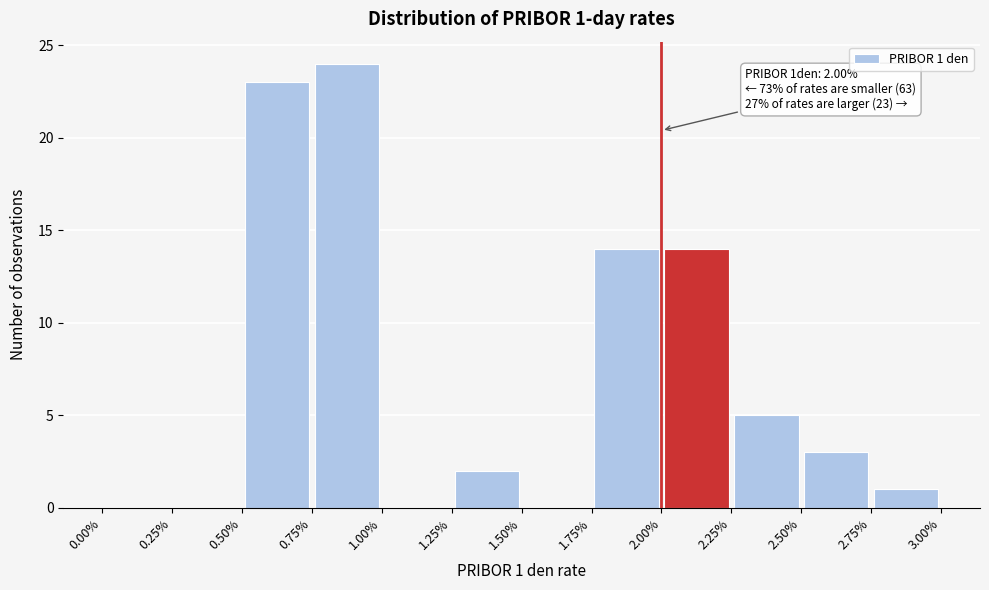

Which range on the x-axis has the tallest bar?

0.75% to 1.00%